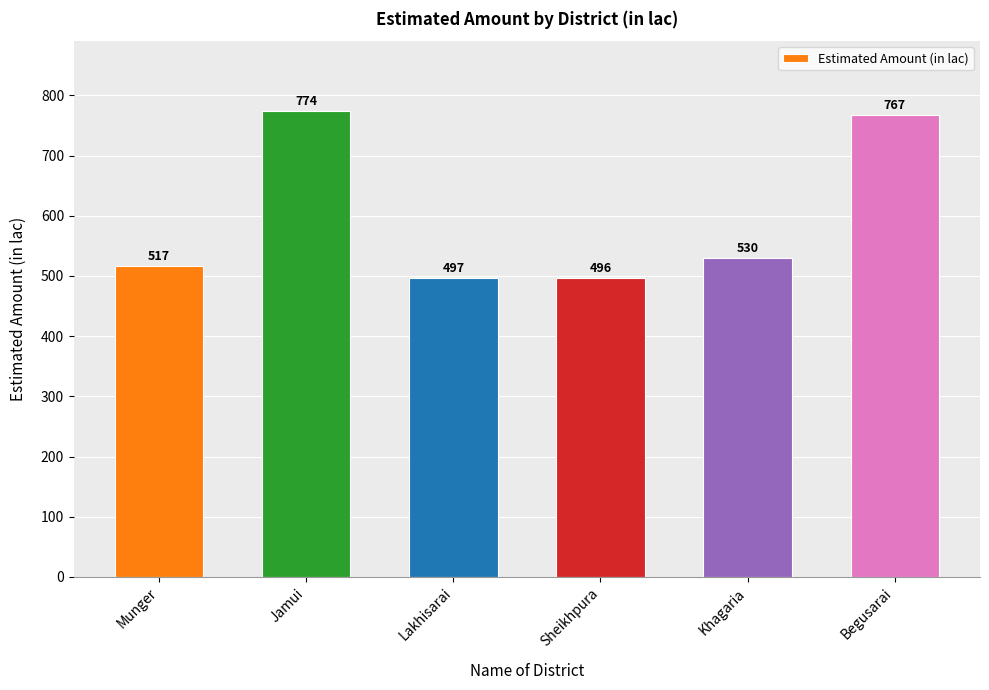

What is the difference between the values at Jamui and Munger?

257.3